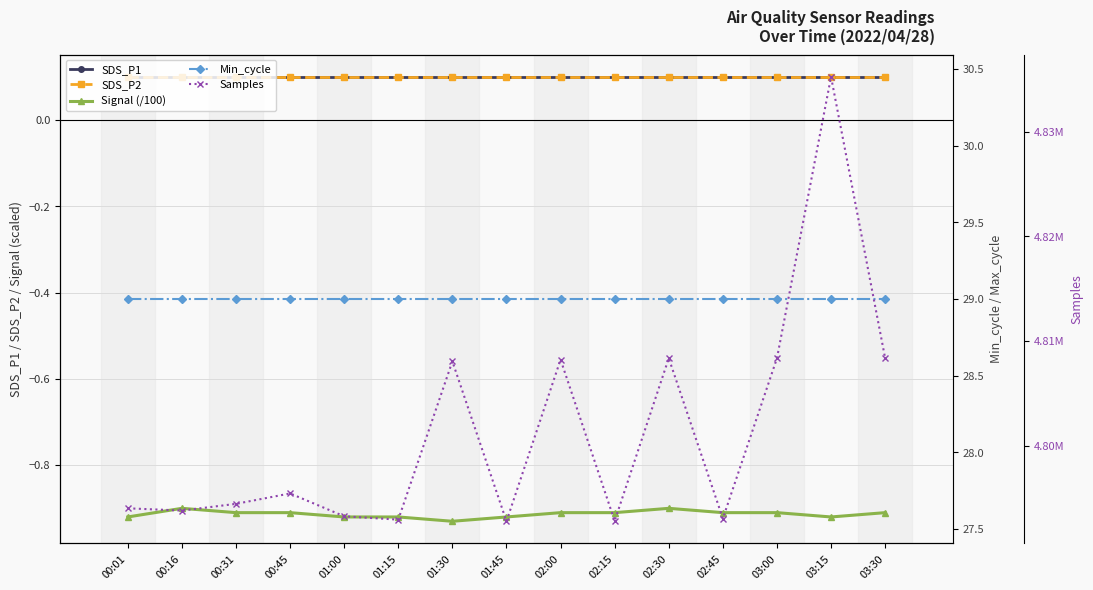

True or false: Signal (/100) and SDS_P1 cross at least once.

False